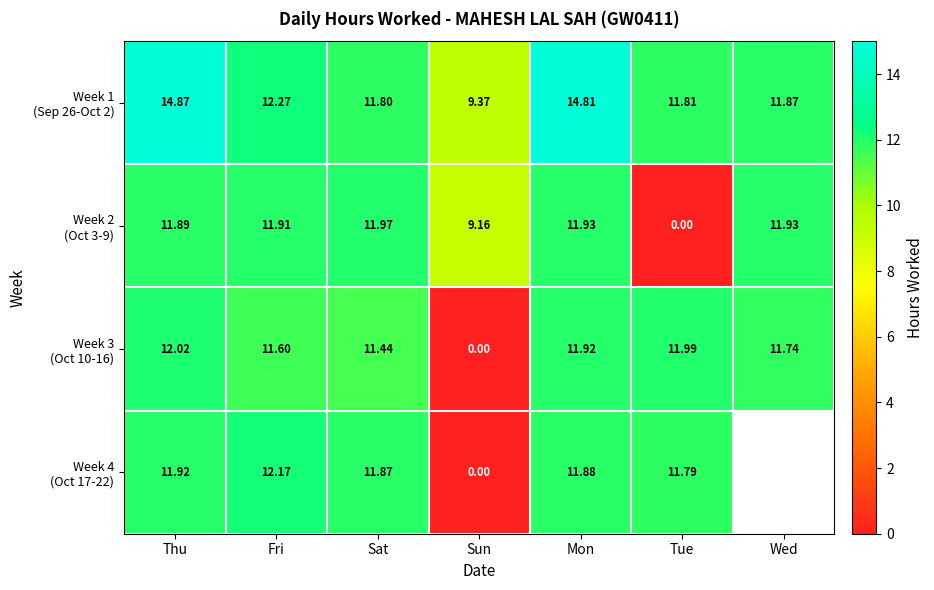

Which series has the largest total across all categories?

Week 1 (Sep 26-Oct 2)